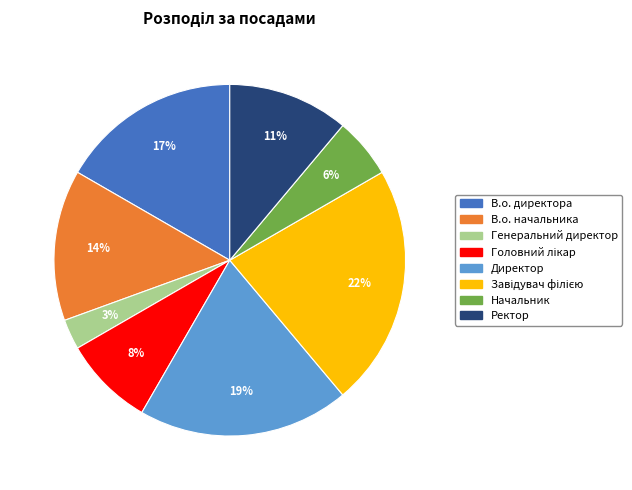

To the nearest percent, what is the difference between the largest and smallest slice percentages?

19%